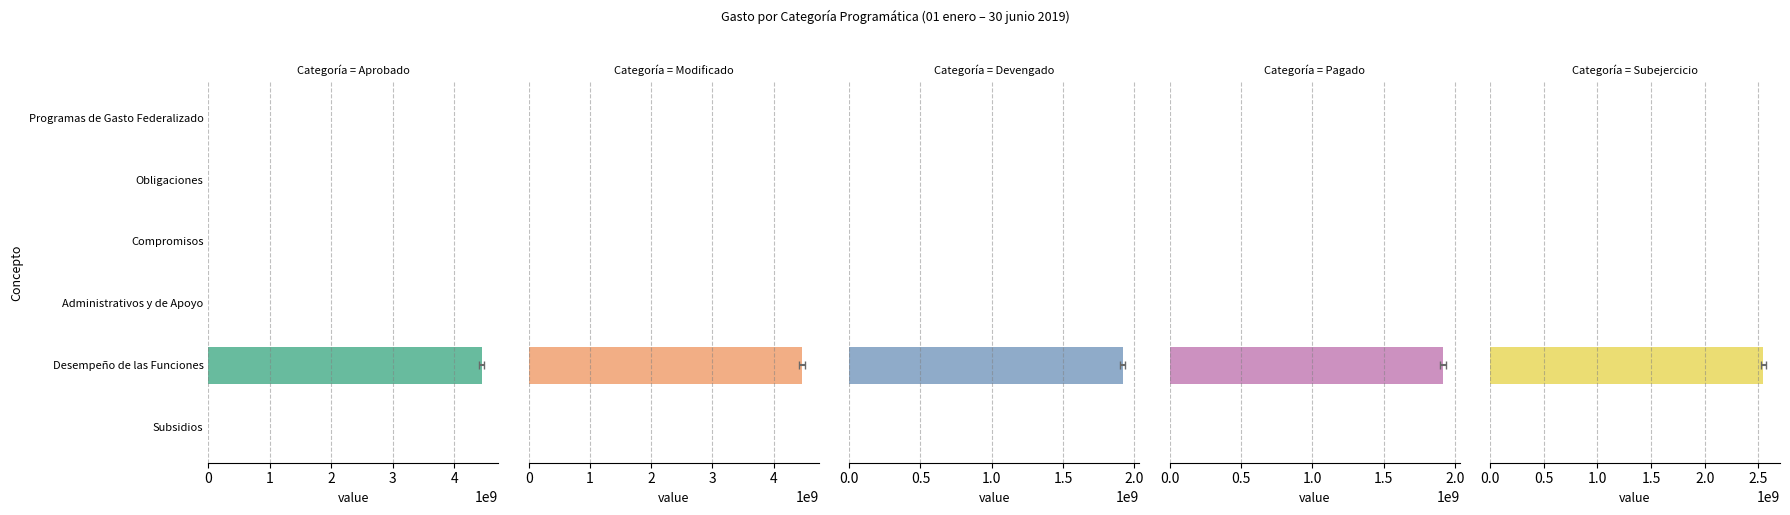

How many data points in Subejercicio are above 0?

1